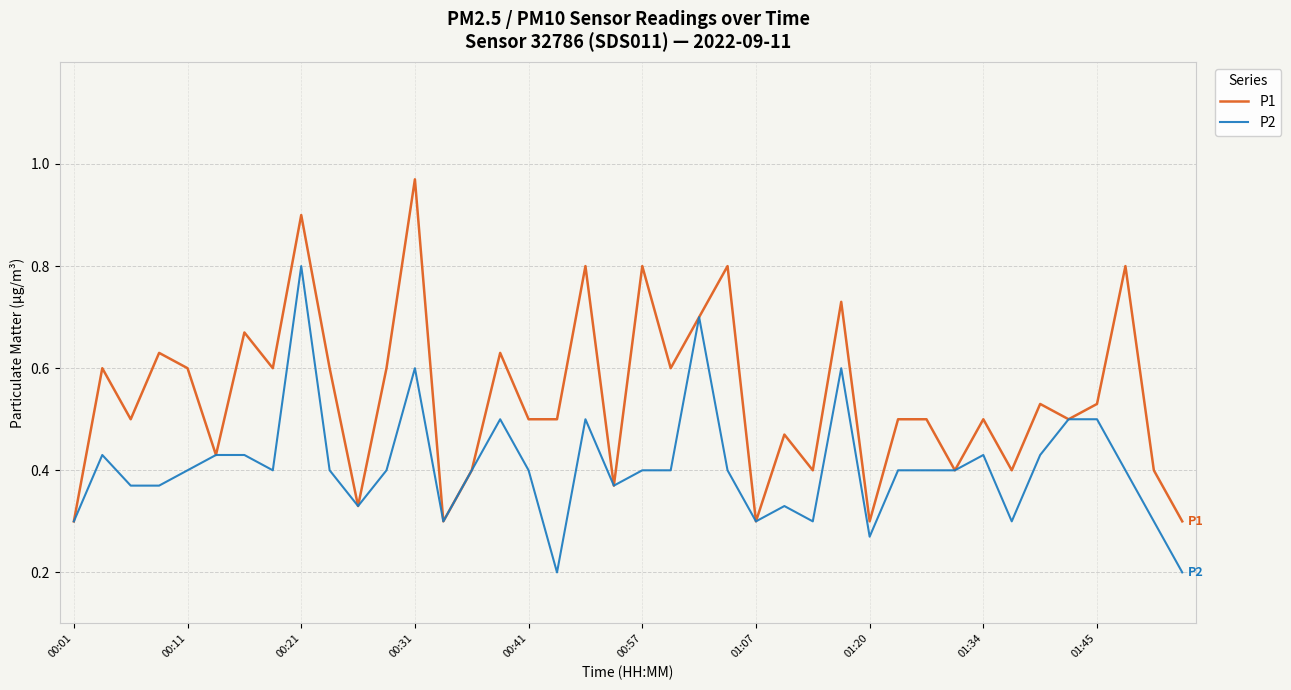

What is the sum of all P2 values?

16.3